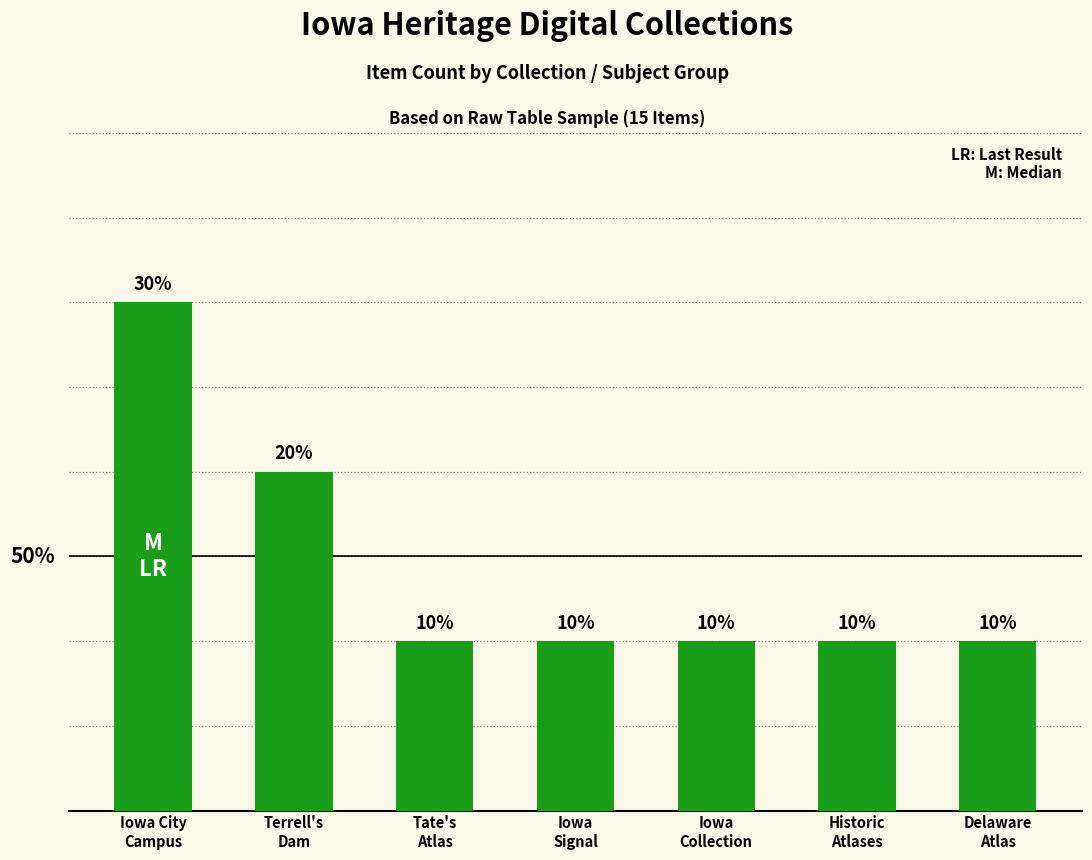

Are the bars horizontal?

No